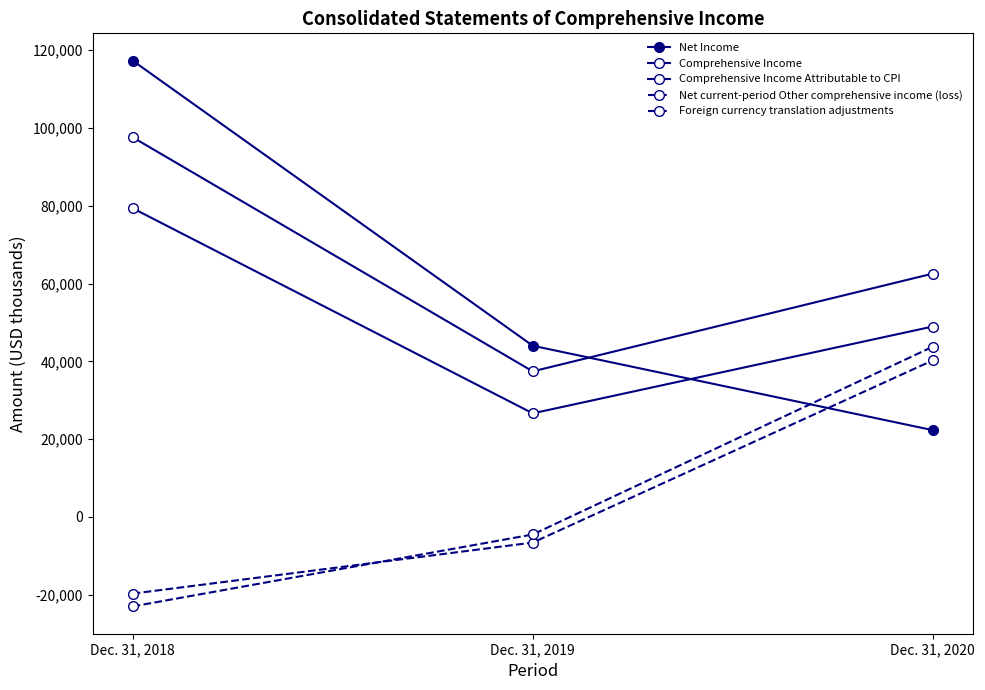

How many data points does each series have?

3